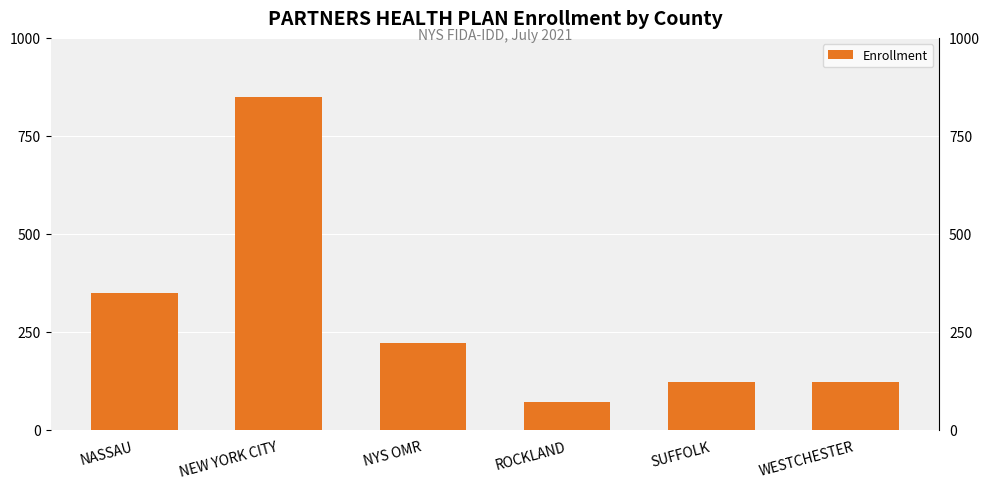

What is the value of the 5th bar from the left?

123